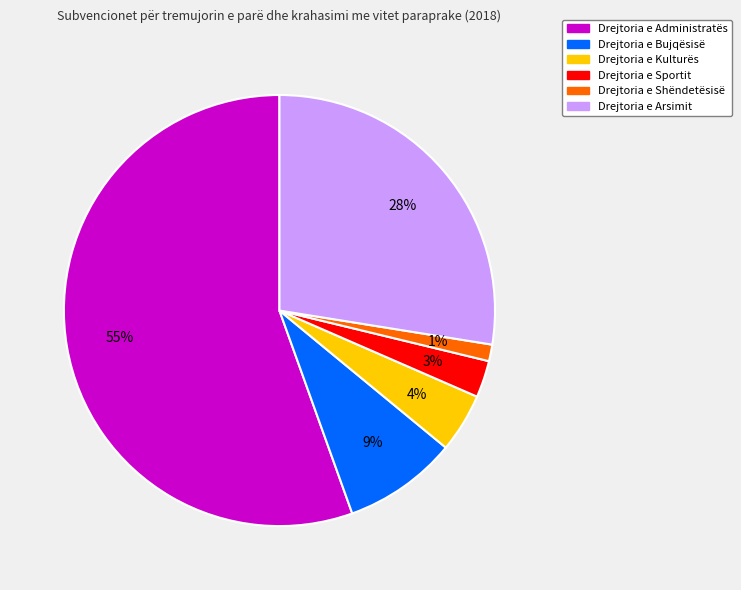

Which slice represents more than half of the pie?

Drejtoria e Administratës